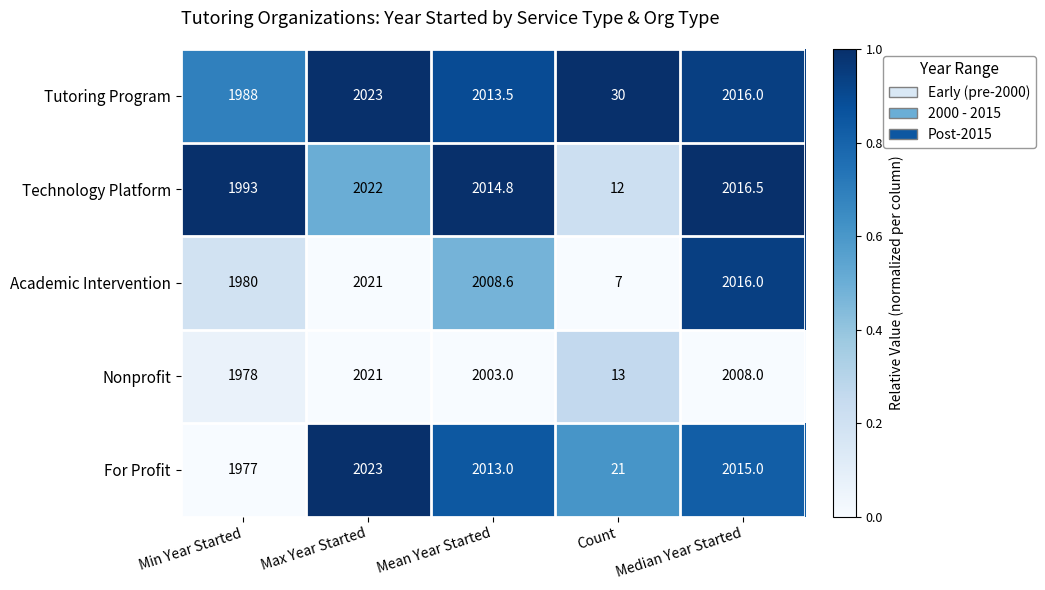

At which category does the chart reach its minimum across all series?

Count